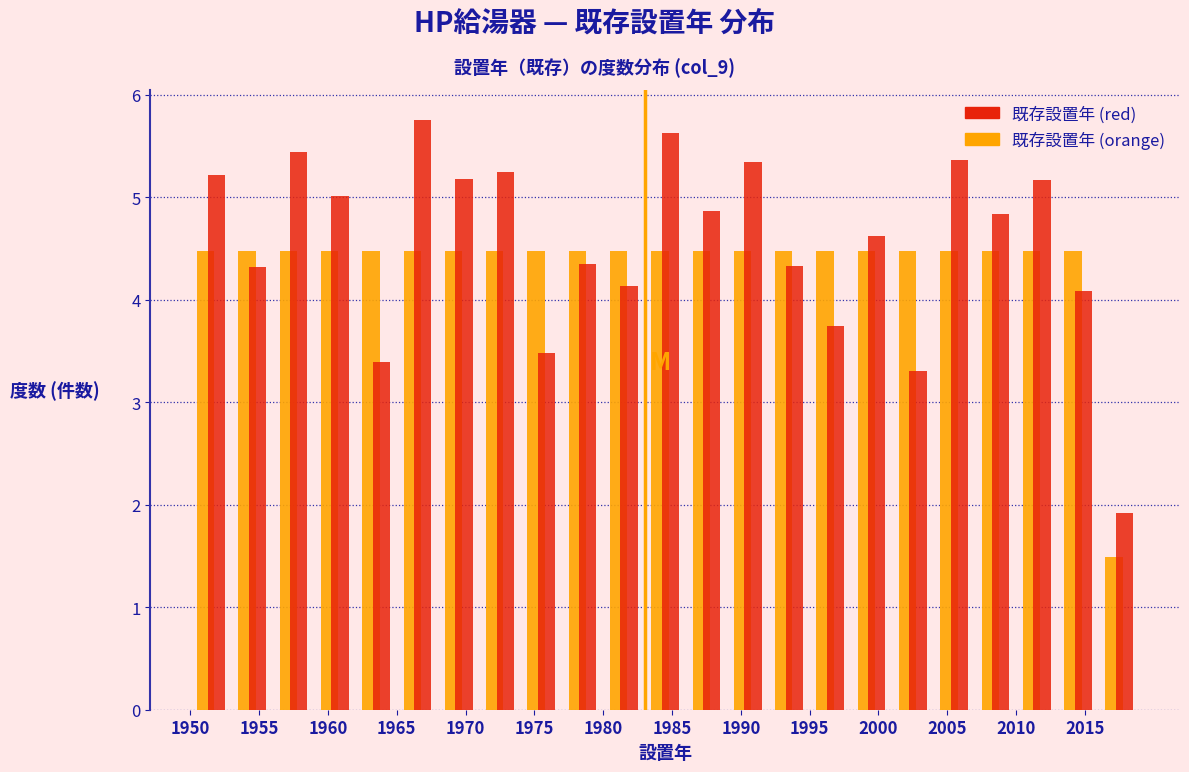

In the 既存設置年 (red) series, which range on the x-axis has the tallest bar?

1965 to 1968